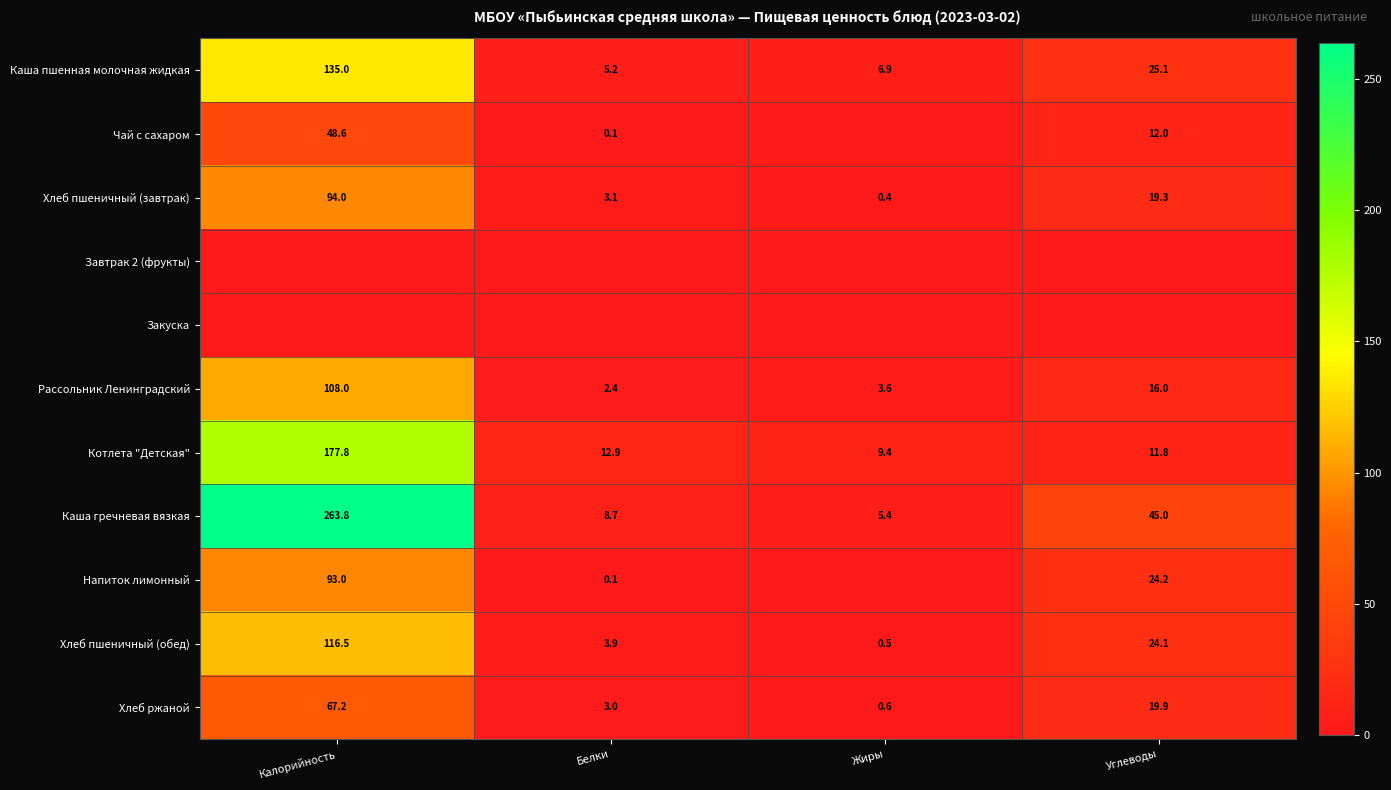

Rank the series by their maximum value, from highest to lowest.

Каша гречневая вязкая, Котлета "Детская", Каша пшенная молочная жидкая, Хлеб пшеничный (обед), Рассольник Ленинградский, Хлеб пшеничный (завтрак), Напиток лимонный, Хлеб ржаной, Чай с сахаром, Завтрак 2 (фрукты), Закуска